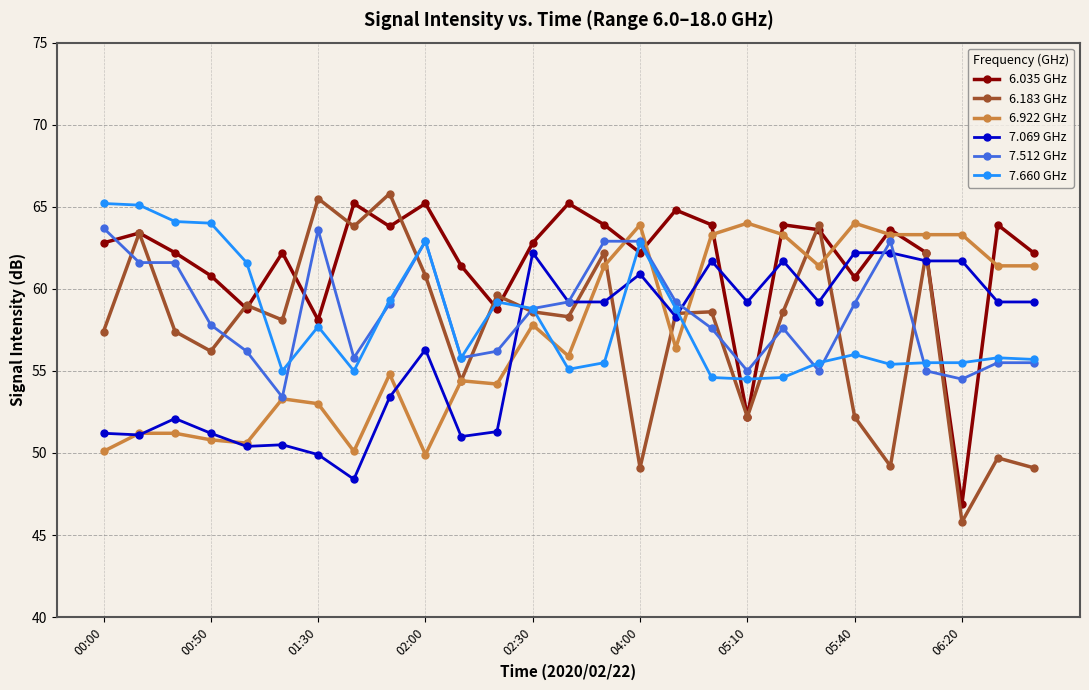

True or false: 7.660 GHz and 7.069 GHz intersect in this chart.

True